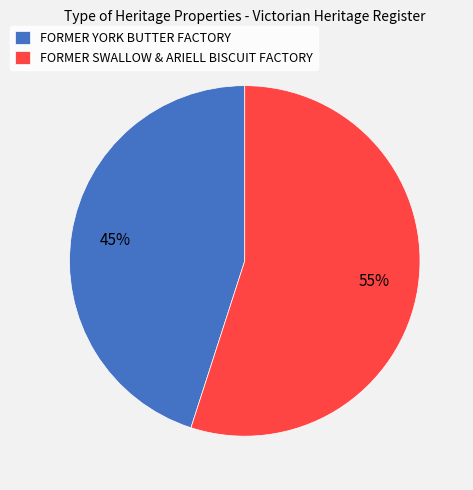

Is there a majority slice in this chart?

Yes